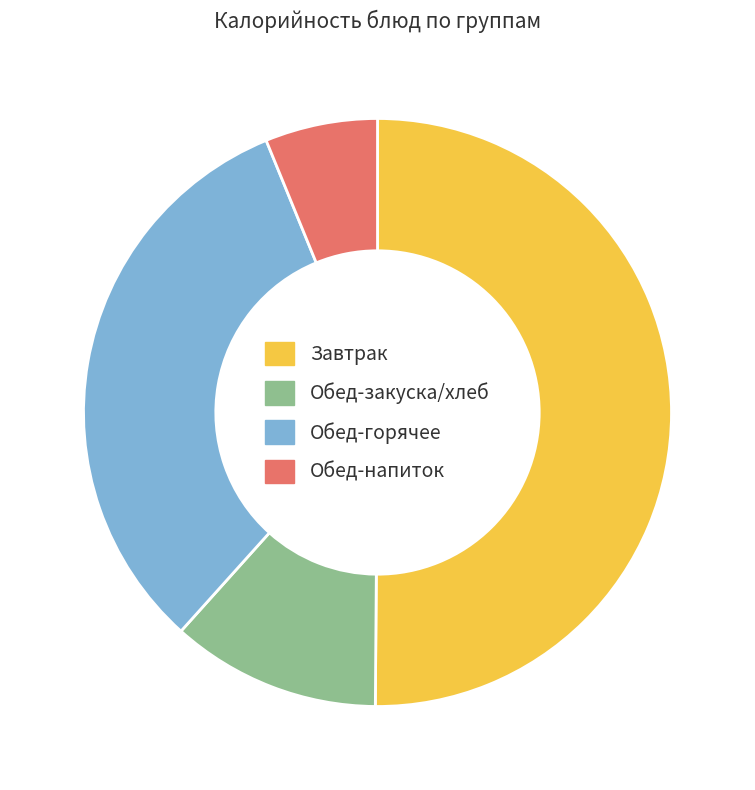

What is the majority slice?

Завтрак